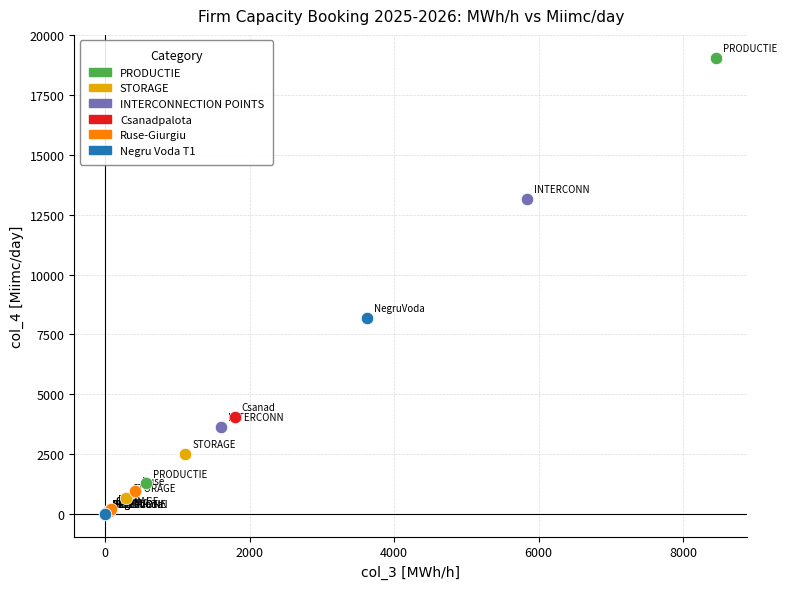

Which series reaches the maximum Y coordinate?

PRODUCTIE